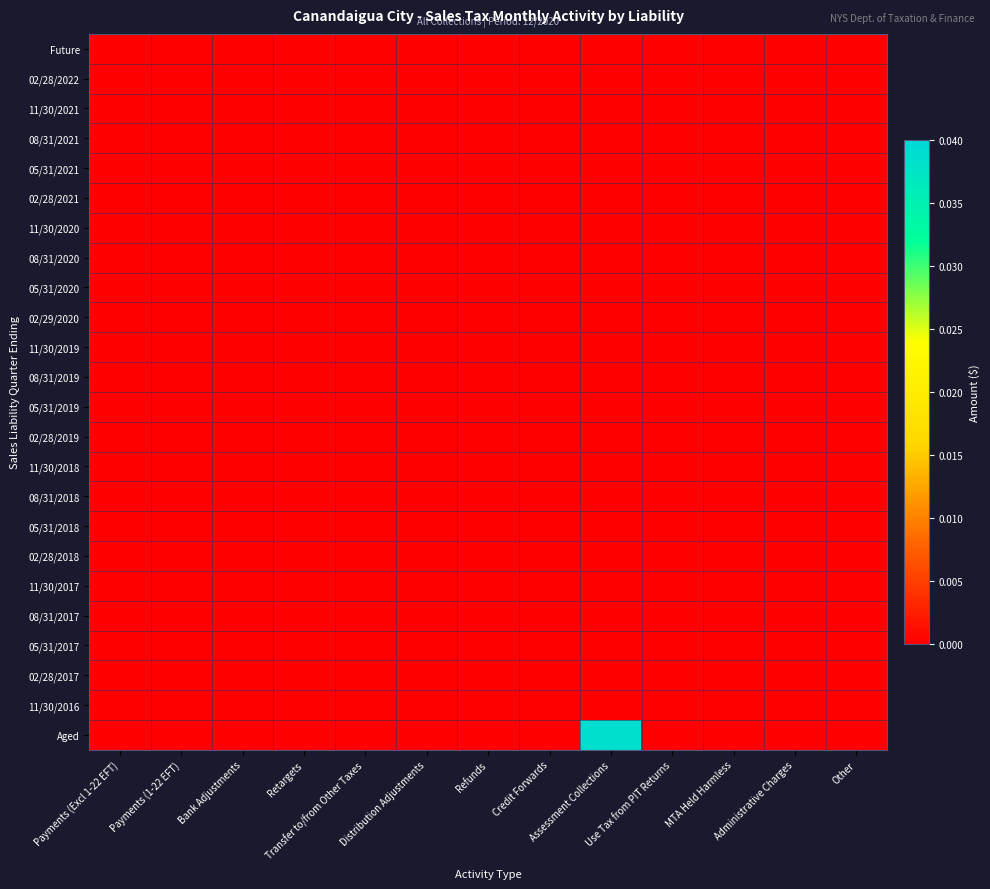

Reading left to right, transcribe all the data shown in this chart.

Future: Payments (Excl 1-22 EFT)=0.0	Payments (1-22 EFT)=0.0	Bank Adjustments=0.0	Retargets=0.0	Transfer to/from Other Taxes=0.0	Distribution Adjustments=0.0	Refunds=0.0	Credit Forwards=0.0	Assessment Collections=0.0	Use Tax from PIT Returns=0.0	MTA Held Harmless=0.0	Administrative Charges=0.0	Other=0.0
02/28/2022: Payments (Excl 1-22 EFT)=0.0	Payments (1-22 EFT)=0.0	Bank Adjustments=0.0	Retargets=0.0	Transfer to/from Other Taxes=0.0	Distribution Adjustments=0.0	Refunds=0.0	Credit Forwards=0.0	Assessment Collections=0.0	Use Tax from PIT Returns=0.0	MTA Held Harmless=0.0	Administrative Charges=0.0	Other=0.0
11/30/2021: Payments (Excl 1-22 EFT)=0.0	Payments (1-22 EFT)=0.0	Bank Adjustments=0.0	Retargets=0.0	Transfer to/from Other Taxes=0.0	Distribution Adjustments=0.0	Refunds=0.0	Credit Forwards=0.0	Assessment Collections=0.0	Use Tax from PIT Returns=0.0	MTA Held Harmless=0.0	Administrative Charges=0.0	Other=0.0
08/31/2021: Payments (Excl 1-22 EFT)=0.0	Payments (1-22 EFT)=0.0	Bank Adjustments=0.0	Retargets=0.0	Transfer to/from Other Taxes=0.0	Distribution Adjustments=0.0	Refunds=0.0	Credit Forwards=0.0	Assessment Collections=0.0	Use Tax from PIT Returns=0.0	MTA Held Harmless=0.0	Administrative Charges=0.0	Other=0.0
05/31/2021: Payments (Excl 1-22 EFT)=0.0	Payments (1-22 EFT)=0.0	Bank Adjustments=0.0	Retargets=0.0	Transfer to/from Other Taxes=0.0	Distribution Adjustments=0.0	Refunds=0.0	Credit Forwards=0.0	Assessment Collections=0.0	Use Tax from PIT Returns=0.0	MTA Held Harmless=0.0	Administrative Charges=0.0	Other=0.0
02/28/2021: Payments (Excl 1-22 EFT)=0.0	Payments (1-22 EFT)=0.0	Bank Adjustments=0.0	Retargets=0.0	Transfer to/from Other Taxes=0.0	Distribution Adjustments=0.0	Refunds=0.0	Credit Forwards=0.0	Assessment Collections=0.0	Use Tax from PIT Returns=0.0	MTA Held Harmless=0.0	Administrative Charges=0.0	Other=0.0
11/30/2020: Payments (Excl 1-22 EFT)=0.0	Payments (1-22 EFT)=0.0	Bank Adjustments=0.0	Retargets=0.0	Transfer to/from Other Taxes=0.0	Distribution Adjustments=0.0	Refunds=0.0	Credit Forwards=0.0	Assessment Collections=0.0	Use Tax from PIT Returns=0.0	MTA Held Harmless=0.0	Administrative Charges=0.0	Other=0.0
08/31/2020: Payments (Excl 1-22 EFT)=0.0	Payments (1-22 EFT)=0.0	Bank Adjustments=0.0	Retargets=0.0	Transfer to/from Other Taxes=0.0	Distribution Adjustments=0.0	Refunds=0.0	Credit Forwards=0.0	Assessment Collections=0.0	Use Tax from PIT Returns=0.0	MTA Held Harmless=0.0	Administrative Charges=0.0	Other=0.0
05/31/2020: Payments (Excl 1-22 EFT)=0.0	Payments (1-22 EFT)=0.0	Bank Adjustments=0.0	Retargets=0.0	Transfer to/from Other Taxes=0.0	Distribution Adjustments=0.0	Refunds=0.0	Credit Forwards=0.0	Assessment Collections=0.0	Use Tax from PIT Returns=0.0	MTA Held Harmless=0.0	Administrative Charges=0.0	Other=0.0
02/29/2020: Payments (Excl 1-22 EFT)=0.0	Payments (1-22 EFT)=0.0	Bank Adjustments=0.0	Retargets=0.0	Transfer to/from Other Taxes=0.0	Distribution Adjustments=0.0	Refunds=0.0	Credit Forwards=0.0	Assessment Collections=0.0	Use Tax from PIT Returns=0.0	MTA Held Harmless=0.0	Administrative Charges=0.0	Other=0.0
11/30/2019: Payments (Excl 1-22 EFT)=0.0	Payments (1-22 EFT)=0.0	Bank Adjustments=0.0	Retargets=0.0	Transfer to/from Other Taxes=0.0	Distribution Adjustments=0.0	Refunds=0.0	Credit Forwards=0.0	Assessment Collections=0.0	Use Tax from PIT Returns=0.0	MTA Held Harmless=0.0	Administrative Charges=0.0	Other=0.0
08/31/2019: Payments (Excl 1-22 EFT)=0.0	Payments (1-22 EFT)=0.0	Bank Adjustments=0.0	Retargets=0.0	Transfer to/from Other Taxes=0.0	Distribution Adjustments=0.0	Refunds=0.0	Credit Forwards=0.0	Assessment Collections=0.0	Use Tax from PIT Returns=0.0	MTA Held Harmless=0.0	Administrative Charges=0.0	Other=0.0
05/31/2019: Payments (Excl 1-22 EFT)=0.0	Payments (1-22 EFT)=0.0	Bank Adjustments=0.0	Retargets=0.0	Transfer to/from Other Taxes=0.0	Distribution Adjustments=0.0	Refunds=0.0	Credit Forwards=0.0	Assessment Collections=0.0	Use Tax from PIT Returns=0.0	MTA Held Harmless=0.0	Administrative Charges=0.0	Other=0.0
02/28/2019: Payments (Excl 1-22 EFT)=0.0	Payments (1-22 EFT)=0.0	Bank Adjustments=0.0	Retargets=0.0	Transfer to/from Other Taxes=0.0	Distribution Adjustments=0.0	Refunds=0.0	Credit Forwards=0.0	Assessment Collections=0.0	Use Tax from PIT Returns=0.0	MTA Held Harmless=0.0	Administrative Charges=0.0	Other=0.0
11/30/2018: Payments (Excl 1-22 EFT)=0.0	Payments (1-22 EFT)=0.0	Bank Adjustments=0.0	Retargets=0.0	Transfer to/from Other Taxes=0.0	Distribution Adjustments=0.0	Refunds=0.0	Credit Forwards=0.0	Assessment Collections=0.0	Use Tax from PIT Returns=0.0	MTA Held Harmless=0.0	Administrative Charges=0.0	Other=0.0
08/31/2018: Payments (Excl 1-22 EFT)=0.0	Payments (1-22 EFT)=0.0	Bank Adjustments=0.0	Retargets=0.0	Transfer to/from Other Taxes=0.0	Distribution Adjustments=0.0	Refunds=0.0	Credit Forwards=0.0	Assessment Collections=0.0	Use Tax from PIT Returns=0.0	MTA Held Harmless=0.0	Administrative Charges=0.0	Other=0.0
05/31/2018: Payments (Excl 1-22 EFT)=0.0	Payments (1-22 EFT)=0.0	Bank Adjustments=0.0	Retargets=0.0	Transfer to/from Other Taxes=0.0	Distribution Adjustments=0.0	Refunds=0.0	Credit Forwards=0.0	Assessment Collections=0.0	Use Tax from PIT Returns=0.0	MTA Held Harmless=0.0	Administrative Charges=0.0	Other=0.0
02/28/2018: Payments (Excl 1-22 EFT)=0.0	Payments (1-22 EFT)=0.0	Bank Adjustments=0.0	Retargets=0.0	Transfer to/from Other Taxes=0.0	Distribution Adjustments=0.0	Refunds=0.0	Credit Forwards=0.0	Assessment Collections=0.0	Use Tax from PIT Returns=0.0	MTA Held Harmless=0.0	Administrative Charges=0.0	Other=0.0
11/30/2017: Payments (Excl 1-22 EFT)=0.0	Payments (1-22 EFT)=0.0	Bank Adjustments=0.0	Retargets=0.0	Transfer to/from Other Taxes=0.0	Distribution Adjustments=0.0	Refunds=0.0	Credit Forwards=0.0	Assessment Collections=0.0	Use Tax from PIT Returns=0.0	MTA Held Harmless=0.0	Administrative Charges=0.0	Other=0.0
08/31/2017: Payments (Excl 1-22 EFT)=0.0	Payments (1-22 EFT)=0.0	Bank Adjustments=0.0	Retargets=0.0	Transfer to/from Other Taxes=0.0	Distribution Adjustments=0.0	Refunds=0.0	Credit Forwards=0.0	Assessment Collections=0.0	Use Tax from PIT Returns=0.0	MTA Held Harmless=0.0	Administrative Charges=0.0	Other=0.0
05/31/2017: Payments (Excl 1-22 EFT)=0.0	Payments (1-22 EFT)=0.0	Bank Adjustments=0.0	Retargets=0.0	Transfer to/from Other Taxes=0.0	Distribution Adjustments=0.0	Refunds=0.0	Credit Forwards=0.0	Assessment Collections=0.0	Use Tax from PIT Returns=0.0	MTA Held Harmless=0.0	Administrative Charges=0.0	Other=0.0
02/28/2017: Payments (Excl 1-22 EFT)=0.0	Payments (1-22 EFT)=0.0	Bank Adjustments=0.0	Retargets=0.0	Transfer to/from Other Taxes=0.0	Distribution Adjustments=0.0	Refunds=0.0	Credit Forwards=0.0	Assessment Collections=0.0	Use Tax from PIT Returns=0.0	MTA Held Harmless=0.0	Administrative Charges=0.0	Other=0.0
11/30/2016: Payments (Excl 1-22 EFT)=0.0	Payments (1-22 EFT)=0.0	Bank Adjustments=0.0	Retargets=0.0	Transfer to/from Other Taxes=0.0	Distribution Adjustments=0.0	Refunds=0.0	Credit Forwards=0.0	Assessment Collections=0.0	Use Tax from PIT Returns=0.0	MTA Held Harmless=0.0	Administrative Charges=0.0	Other=0.0
Aged: Payments (Excl 1-22 EFT)=0.0	Payments (1-22 EFT)=0.0	Bank Adjustments=0.0	Retargets=0.0	Transfer to/from Other Taxes=0.0	Distribution Adjustments=0.0	Refunds=0.0	Credit Forwards=0.0	Assessment Collections=0.0	Use Tax from PIT Returns=0.0	MTA Held Harmless=0.0	Administrative Charges=0.0	Other=0.0